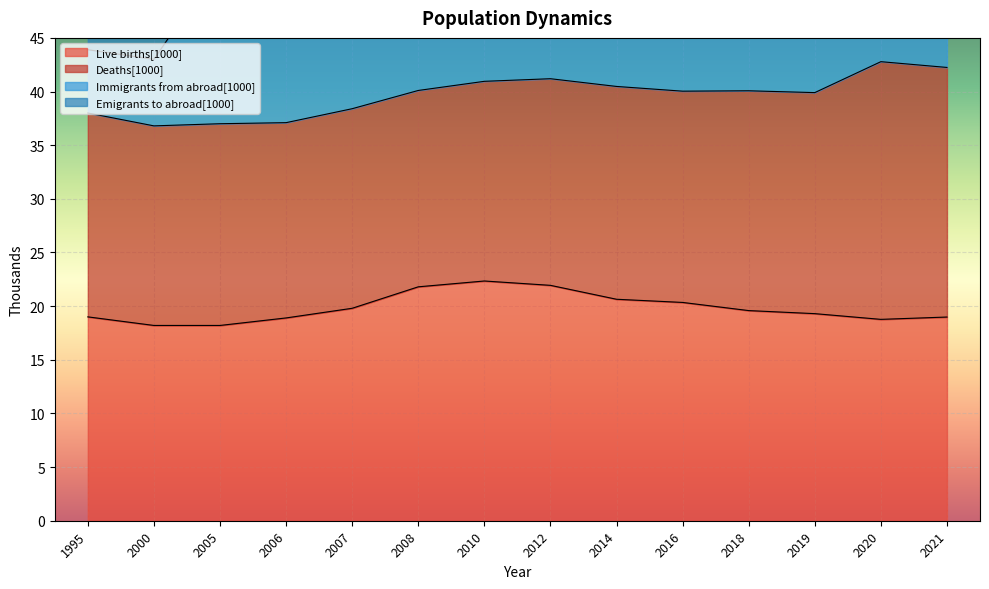

The value of Live births[1000] at 2012 is 21.9. True or false?

True